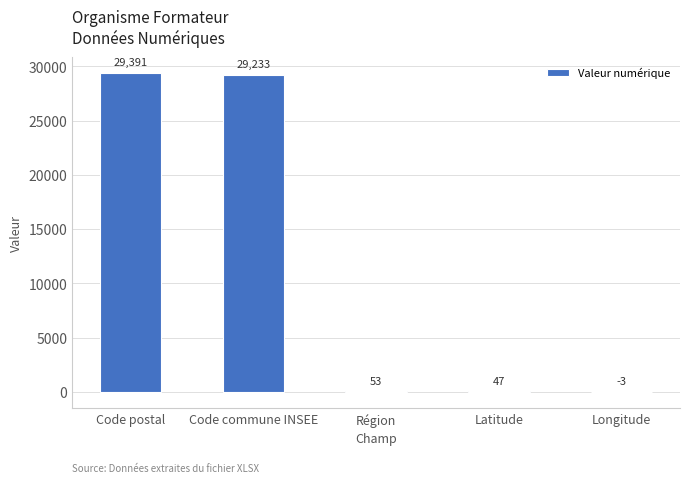

Are the bars horizontal?

No